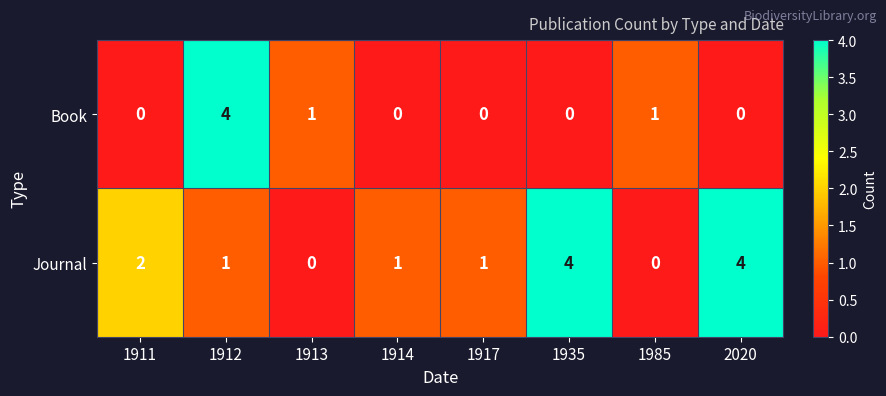

What is the total value across all series at 1914?

1